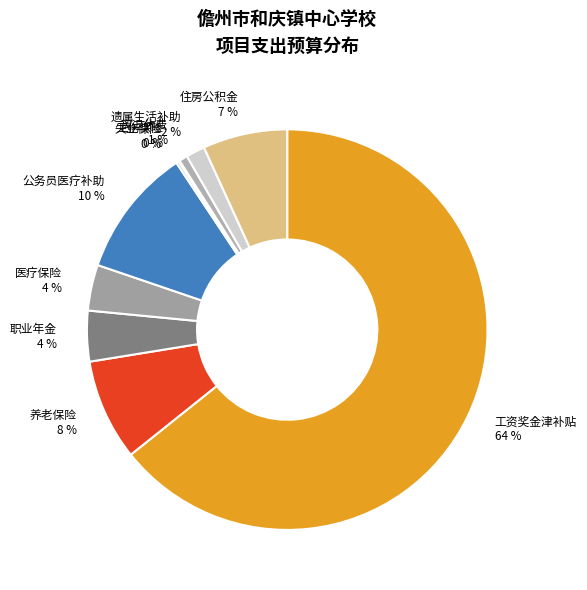

Is there any slice that represents more than half of the pie?

Yes